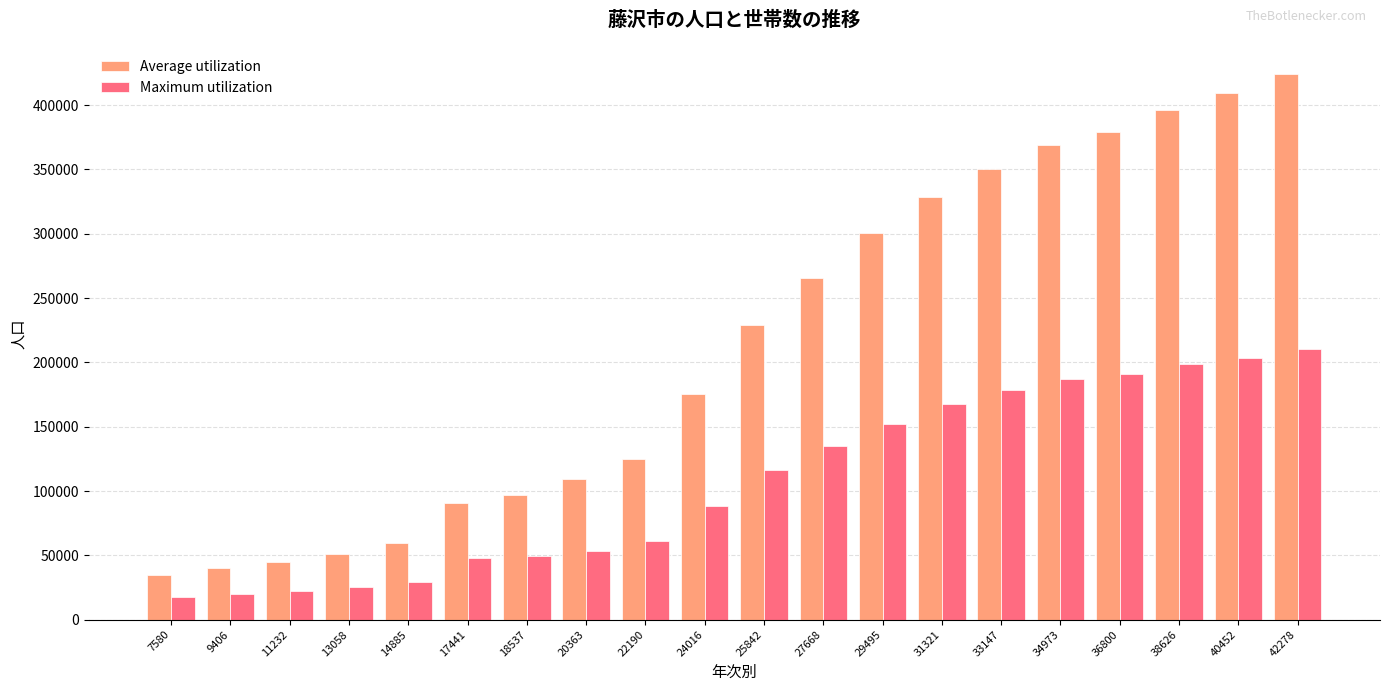

What is the difference between the maximum and second lowest values in the Average utilization series?

383711